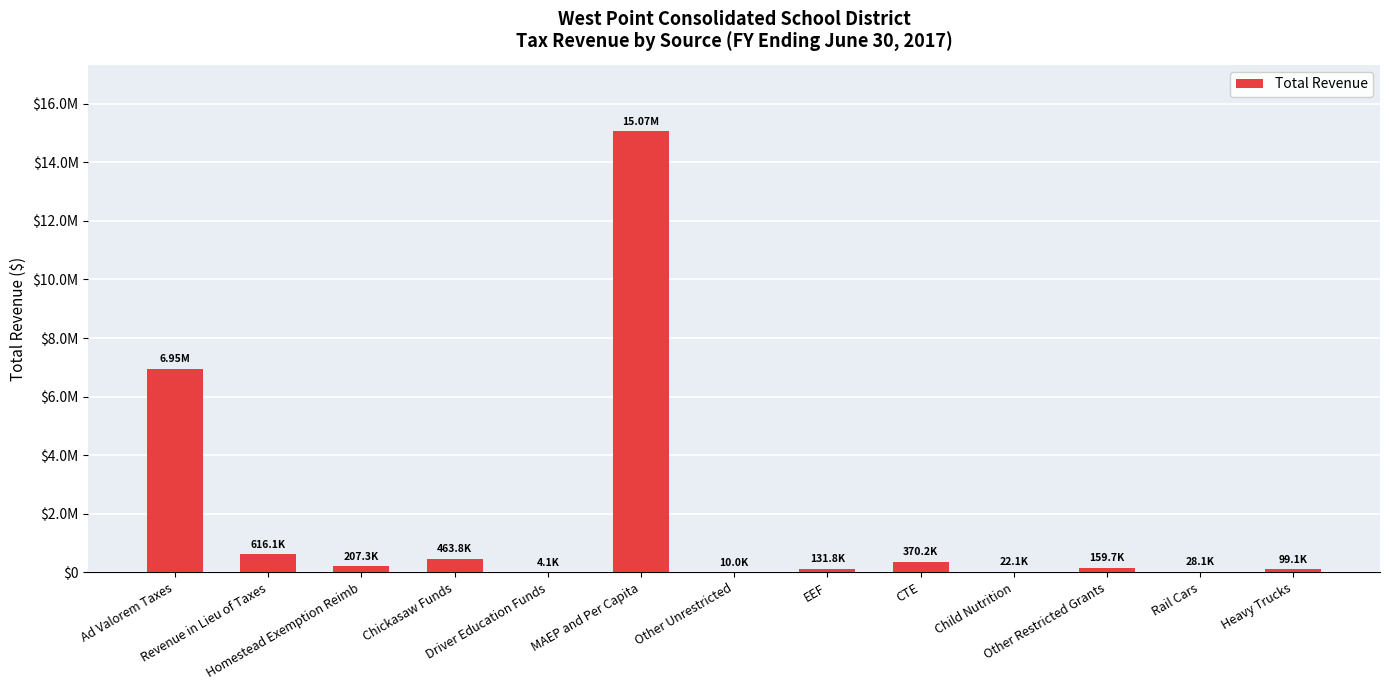

What is the label of the 11th bar from the right?

Homestead Exemption Reimb